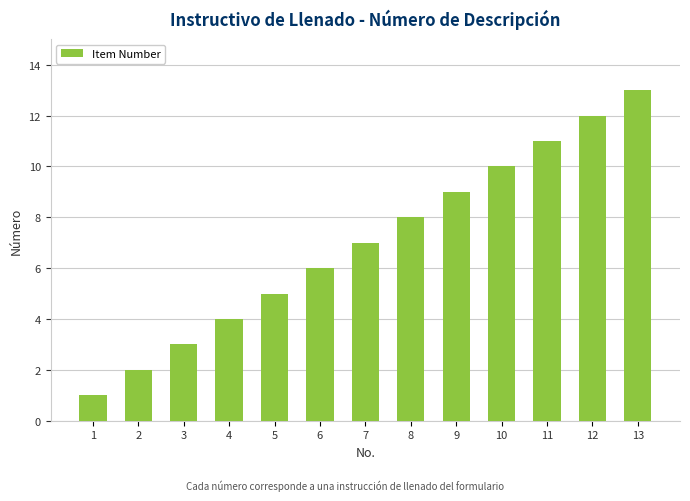

How many categories are shown in the chart?

13